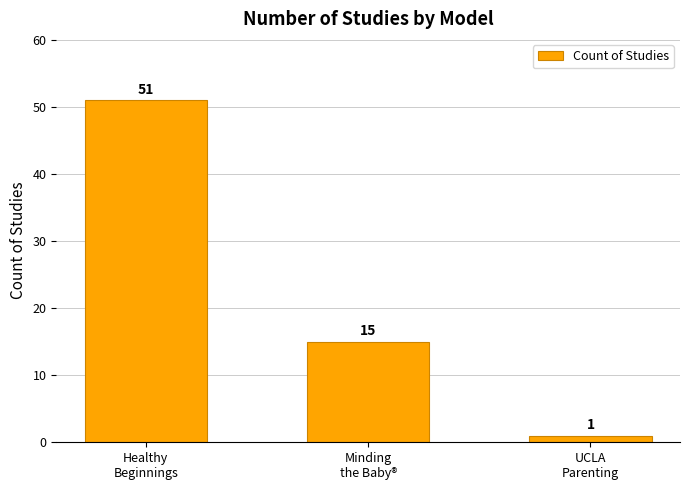

What is the minimum value shown in the chart?

1